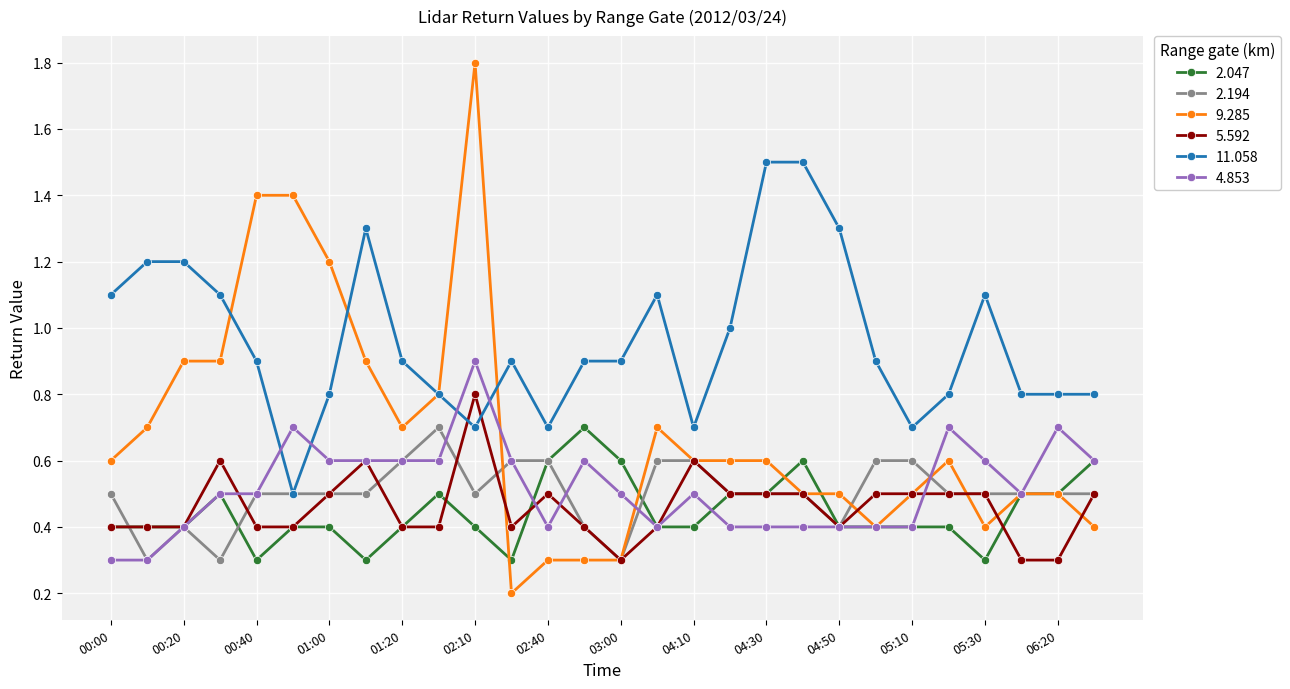

Which series has the largest range (max minus min)?

9.285